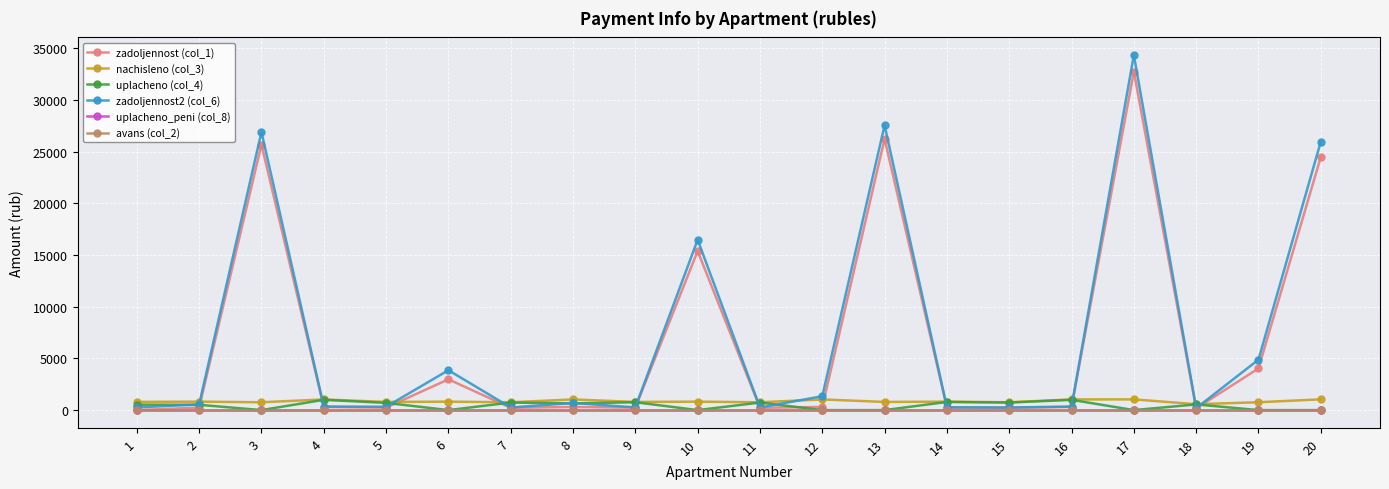

How many lines are shown in the chart?

6